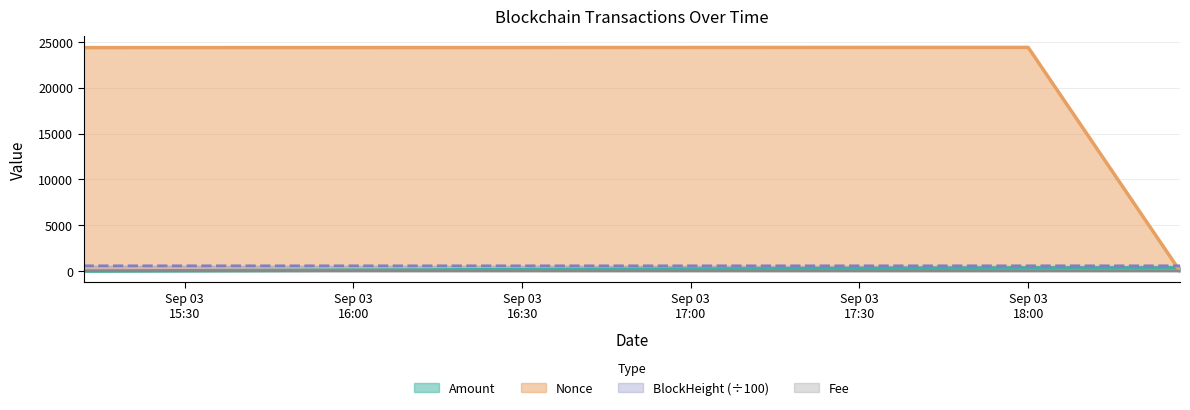

Which series has the largest total across all categories?

Nonce